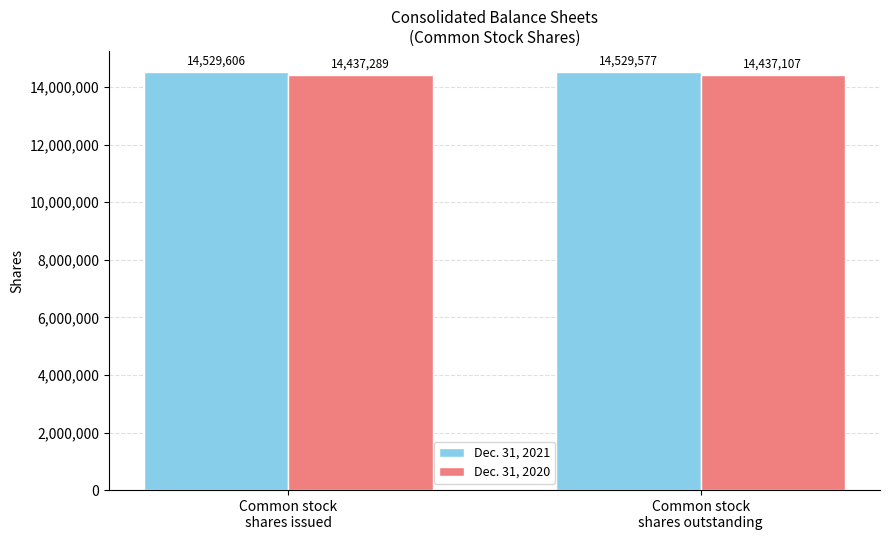

List the series in order of their peak value, lowest first.

Dec. 31, 2020, Dec. 31, 2021